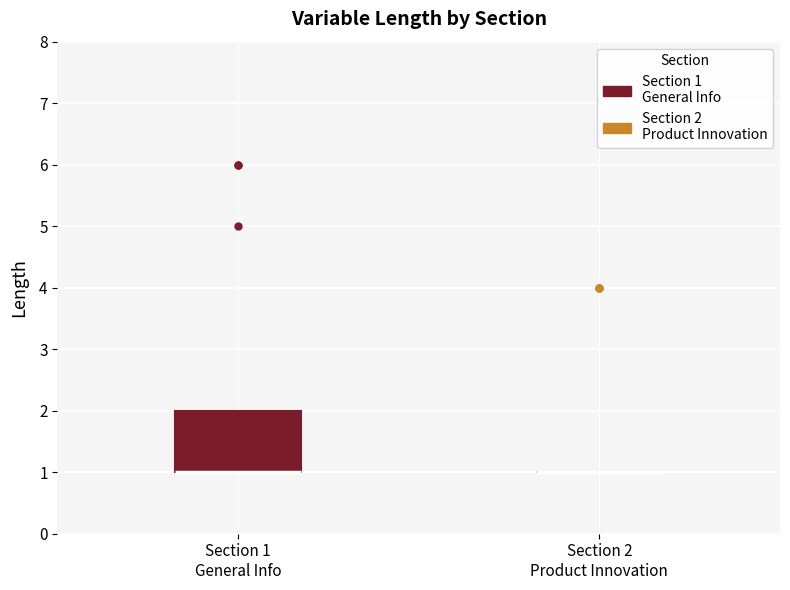

Which box is the tallest, from its lower edge to its upper edge?

Section 1 General Info